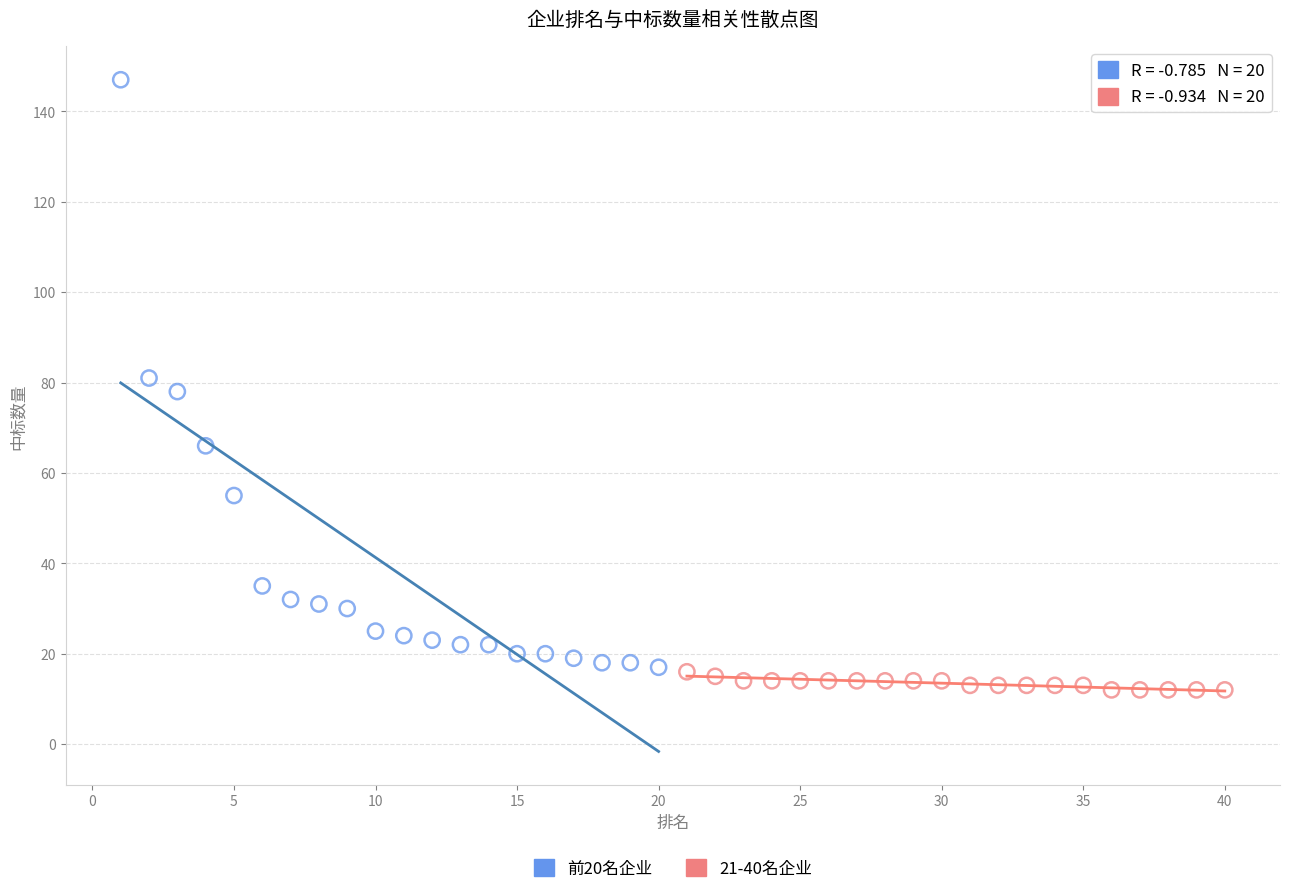

Which series contains the lowest Y value?

21-40名企业